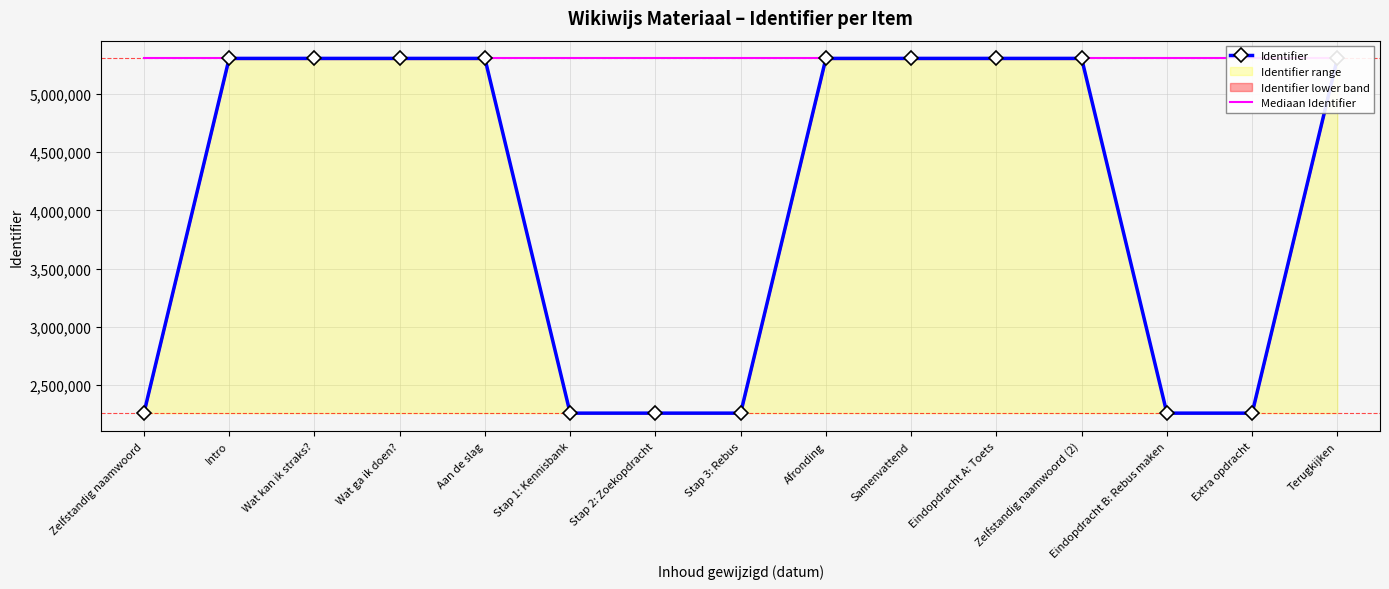

How many times do Mediaan Identifier and Identifier cross each other?

4